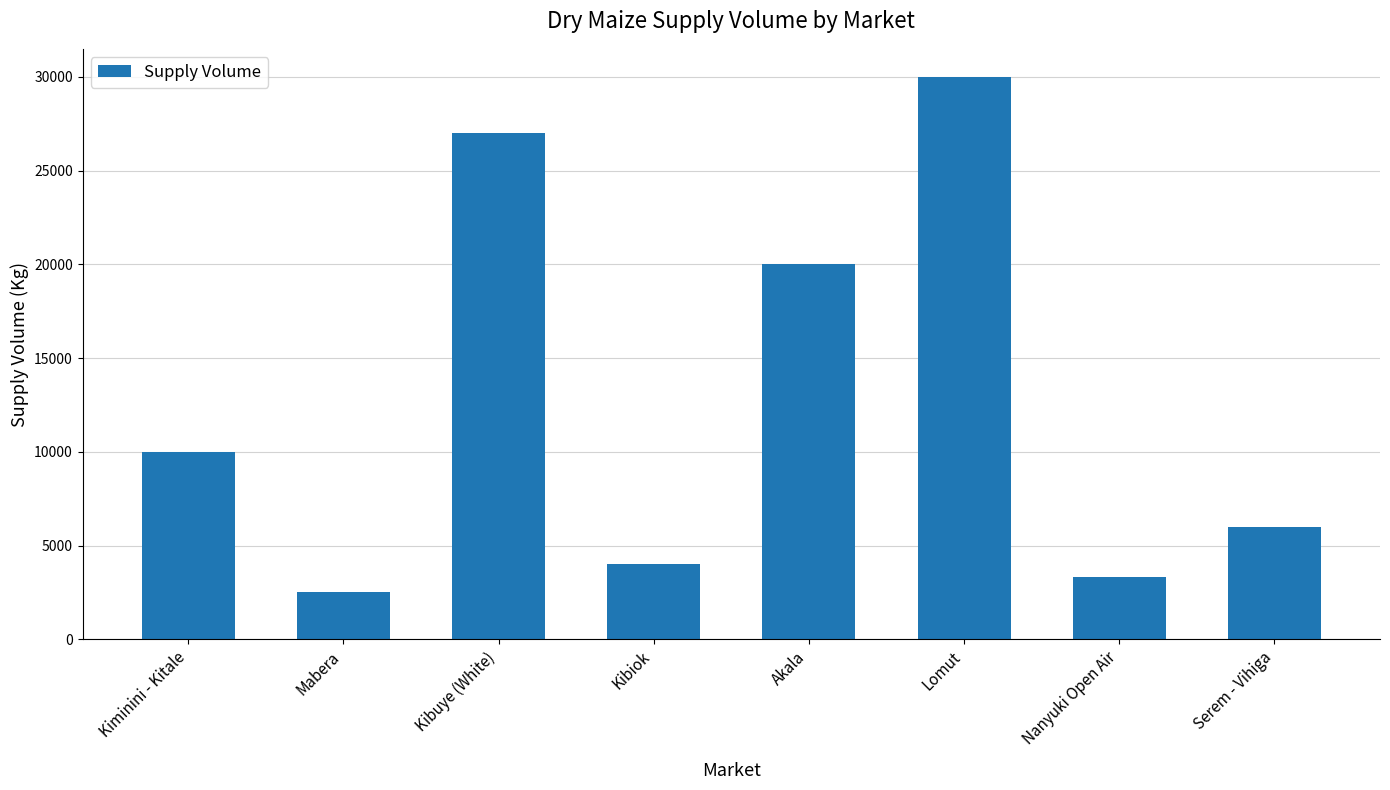

What is the sum of all values?

102800